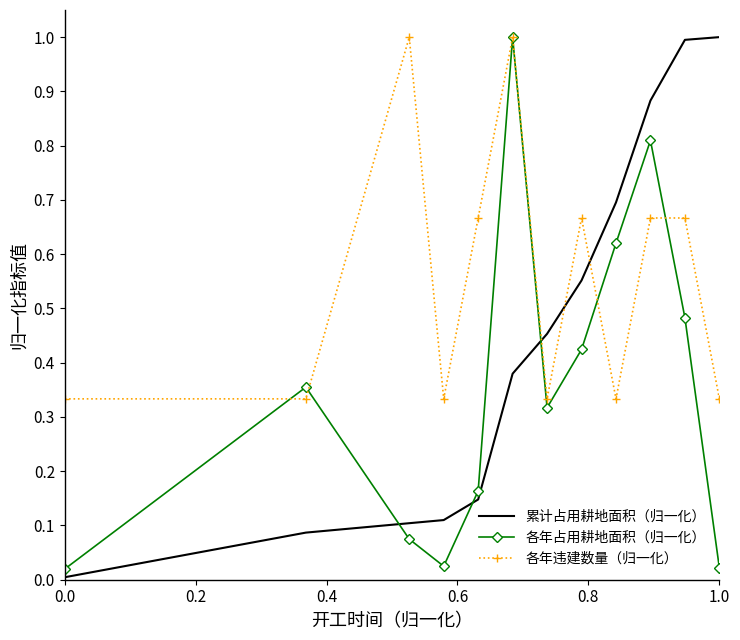

True or false: 累计占用耕地面积（归一化） and 各年违建数量（归一化） cross at least once.

True